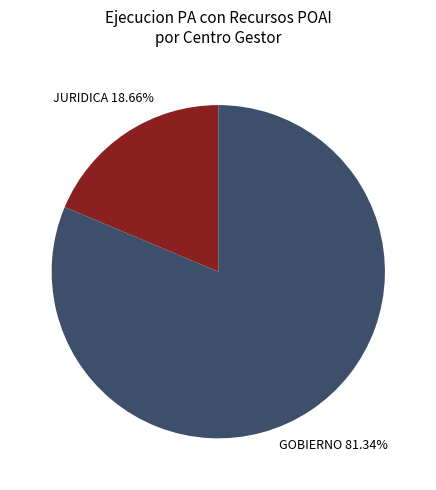

Does any single category account for the majority?

Yes